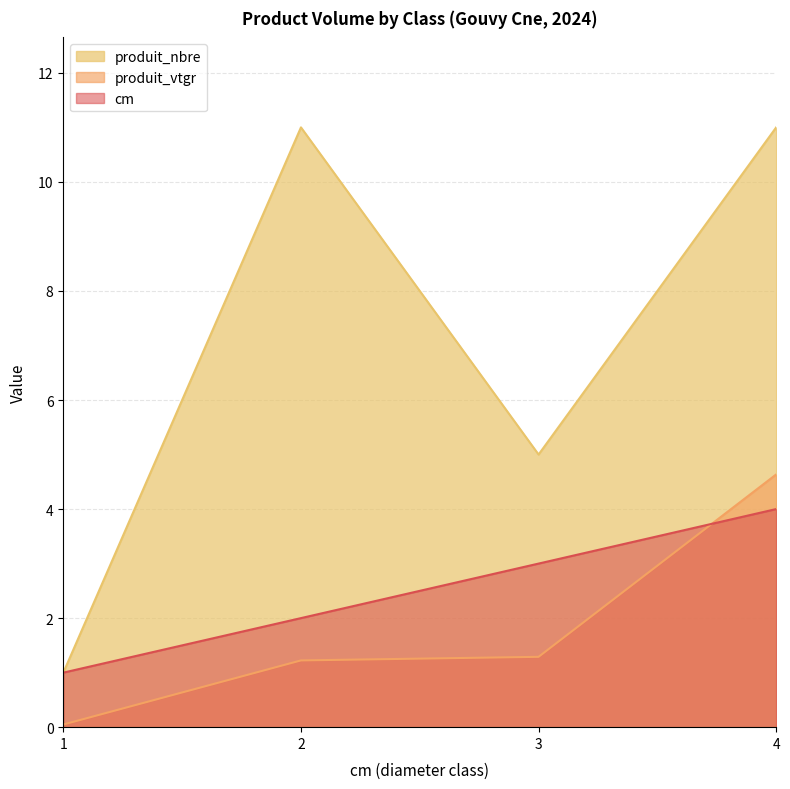

Rank the series at 2 from lowest to highest value.

produit_vtgr, cm, produit_nbre